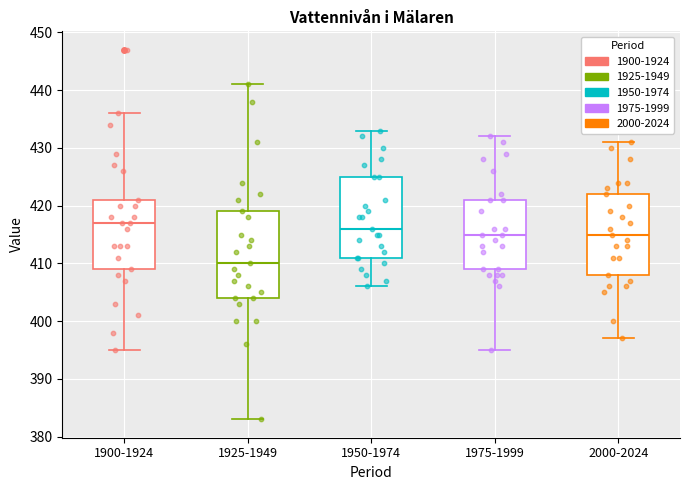

Which box has the lowest median line?

1925-1949